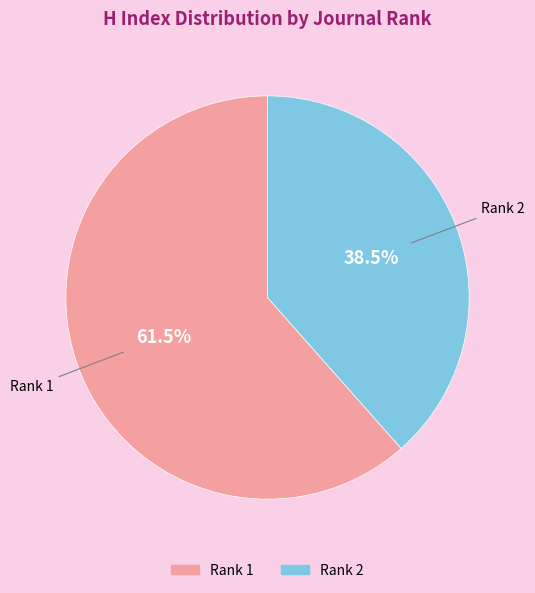

Does any single category account for the majority?

Yes